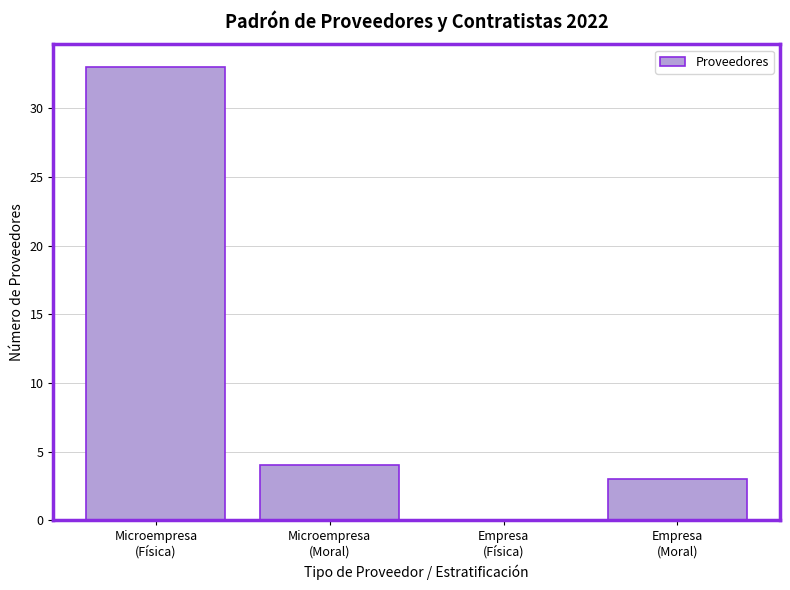

What is the maximum value shown in the chart?

33